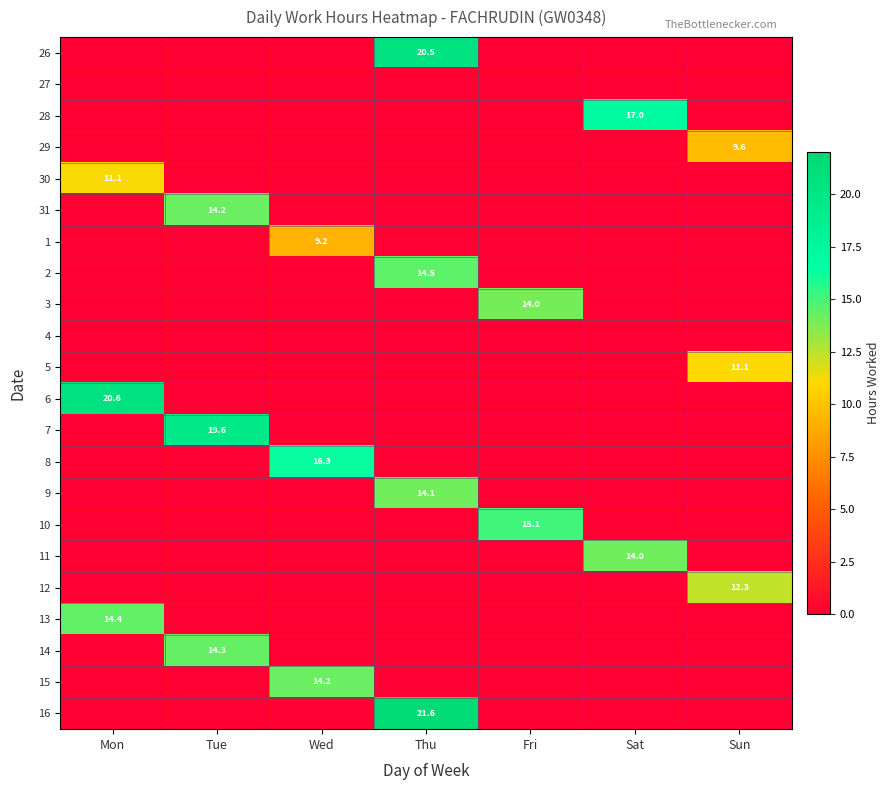

At Thu, list the series in order from smallest to largest.

27, 28, 29, 30, 31, 1, 3, 4, 5, 6, 7, 8, 10, 11, 12, 13, 14, 15, 9, 2, 26, 16